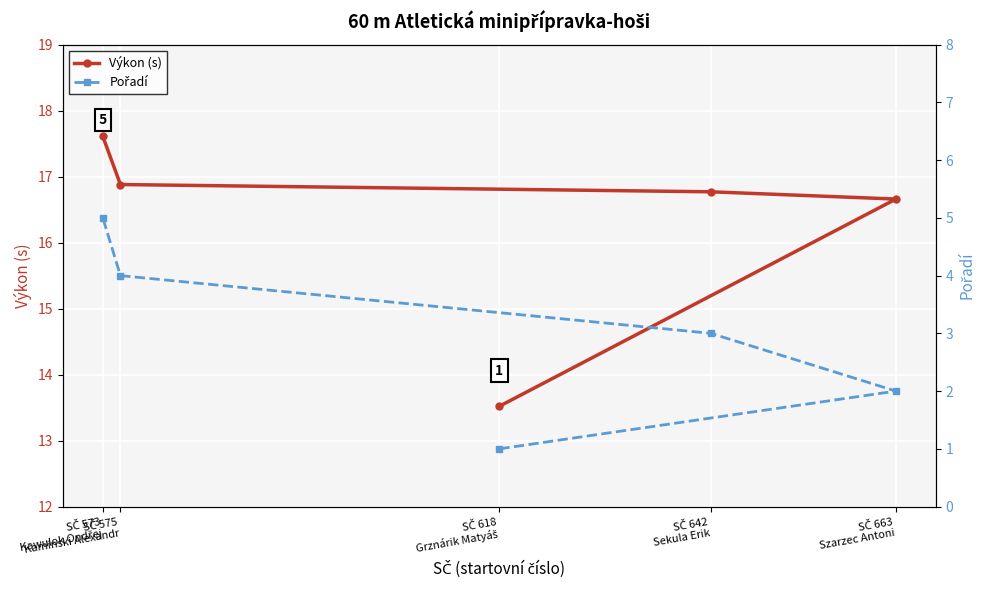

Which series changed the most between SČ 618
Grznárik Matyáš and SČ 663
Szarzec Antoni?

Výkon (s)